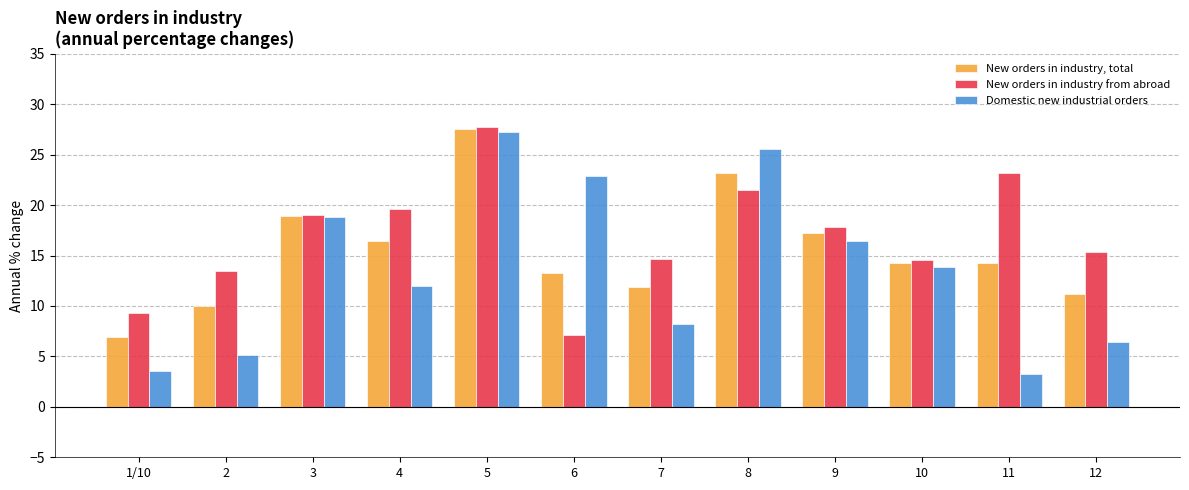

Is it true that New orders in industry from abroad equals 14.6 at 7?

True